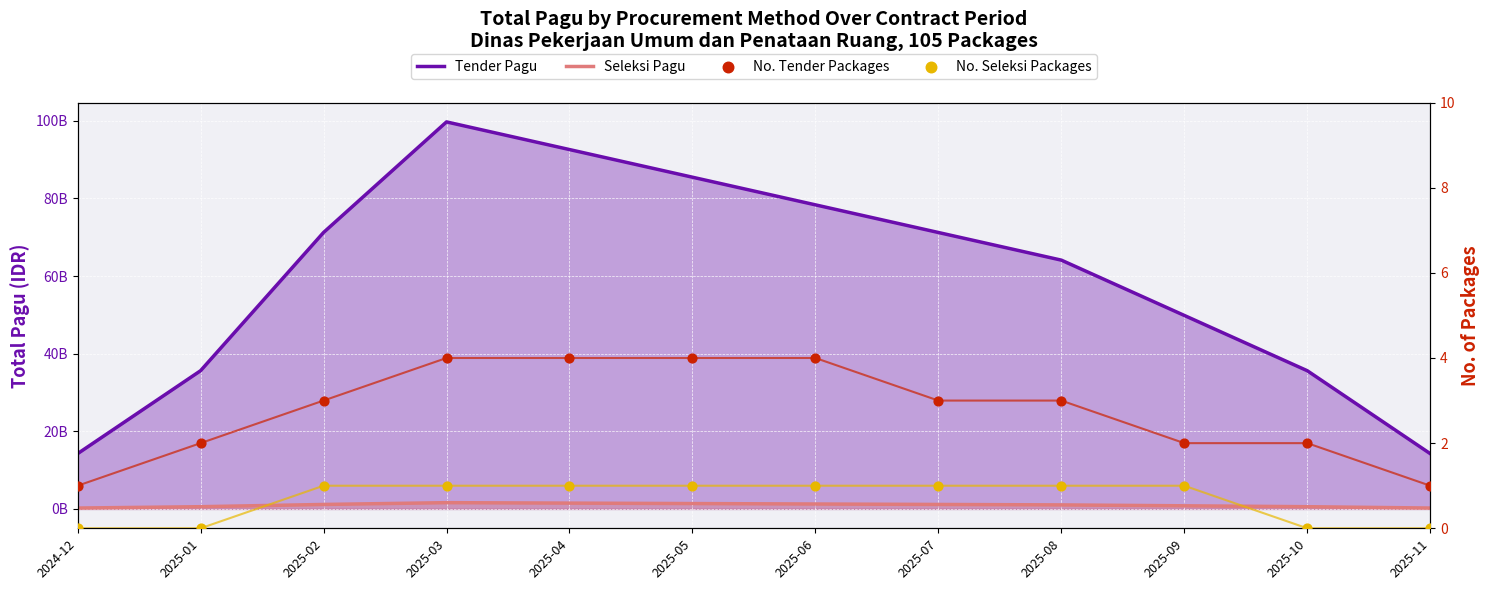

At how many categories does at least one series exceed 8135386427?

12